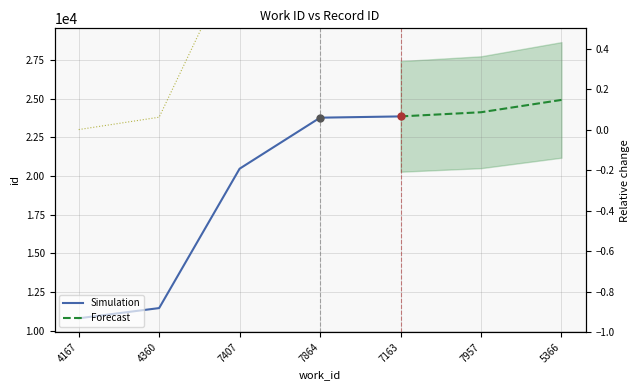

Is it true that the value at 7407 is 0.4?

False